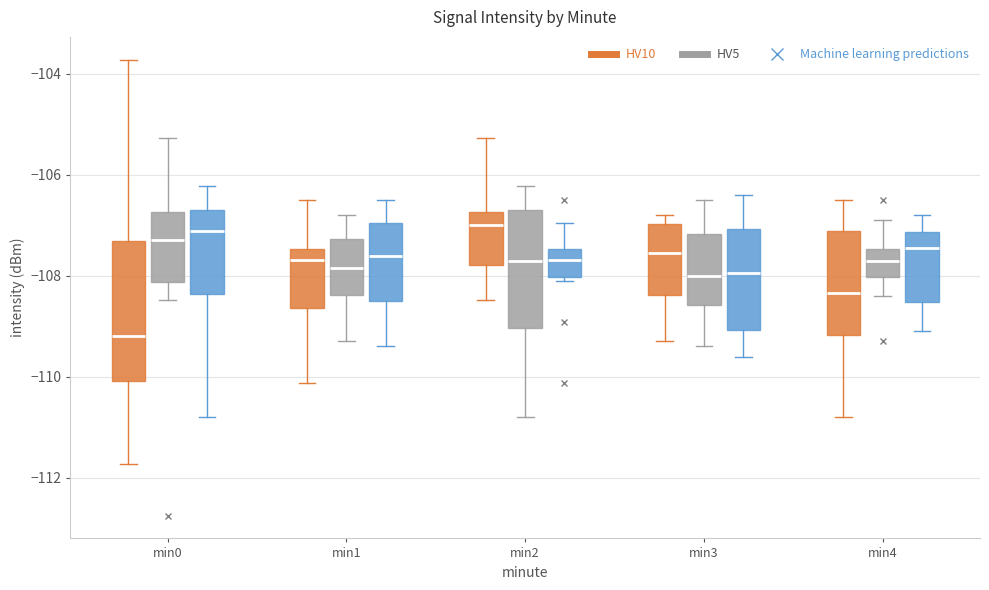

Reading left to right, transcribe this box plot: for each box, give where its median line is, the range the box spans, and where its two whiskers end, as read against the y-axis. The values are not printed on the chart, so give them approximately, as read against the axis.

min0 (HV10): median -109.2, box -110.0 to -107.4, whiskers -111.8 to -103.8
min0 (HV5): median -107.2, box -108.2 to -106.8, whiskers -108.4 to -105.2
min0 (Machine learning predictions): median -107.2, box -108.4 to -106.6, whiskers -110.8 to -106.2
min1 (HV10): median -107.6, box -108.6 to -107.4, whiskers -110.2 to -106.4
min1 (HV5): median -107.8, box -108.4 to -107.2, whiskers -109.2 to -106.8
min1 (Machine learning predictions): median -107.6, box -108.4 to -107.0, whiskers -109.4 to -106.4
min2 (HV10): median -107.0, box -107.8 to -106.8, whiskers -108.4 to -105.2
min2 (HV5): median -107.6, box -109.0 to -106.6, whiskers -110.8 to -106.2
min2 (Machine learning predictions): median -107.6, box -108.0 to -107.4, whiskers -108.0 (just below the box's lower edge) to -107.0
min3 (HV10): median -107.6, box -108.4 to -107.0, whiskers -109.2 to -106.8
min3 (HV5): median -108.0, box -108.6 to -107.2, whiskers -109.4 to -106.4
min3 (Machine learning predictions): median -108.0, box -109.0 to -107.0, whiskers -109.6 to -106.4
min4 (HV10): median -108.4, box -109.2 to -107.2, whiskers -110.8 to -106.4
min4 (HV5): median -107.6, box -108.0 to -107.4, whiskers -108.4 to -106.8
min4 (Machine learning predictions): median -107.4, box -108.6 to -107.2, whiskers -109.0 to -106.8